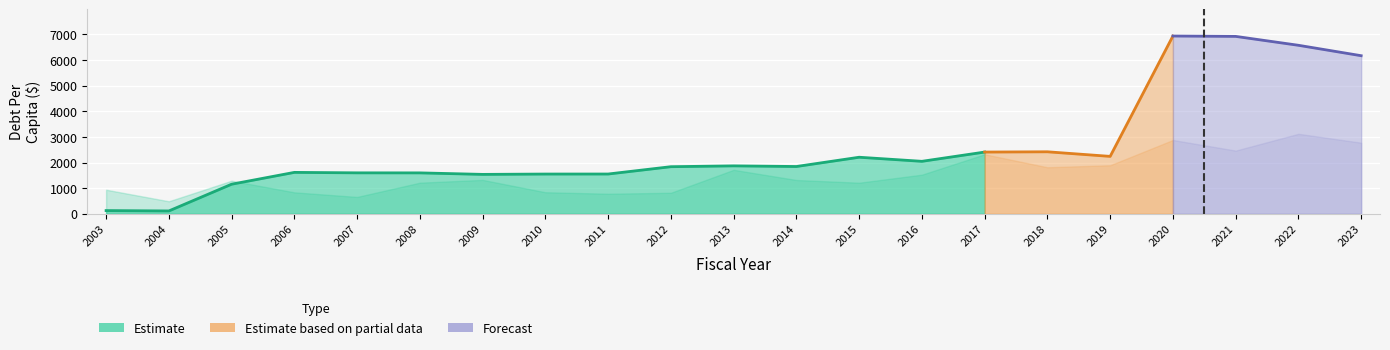

Read the TrendPerCapita value at 2008.

1213.9